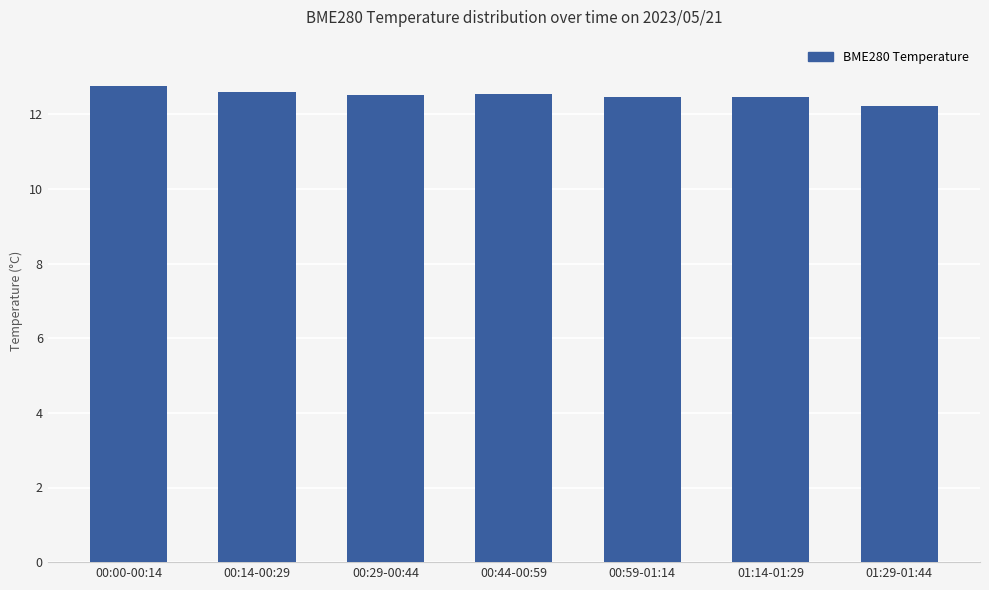

What position from the left is 00:44-00:59?

4